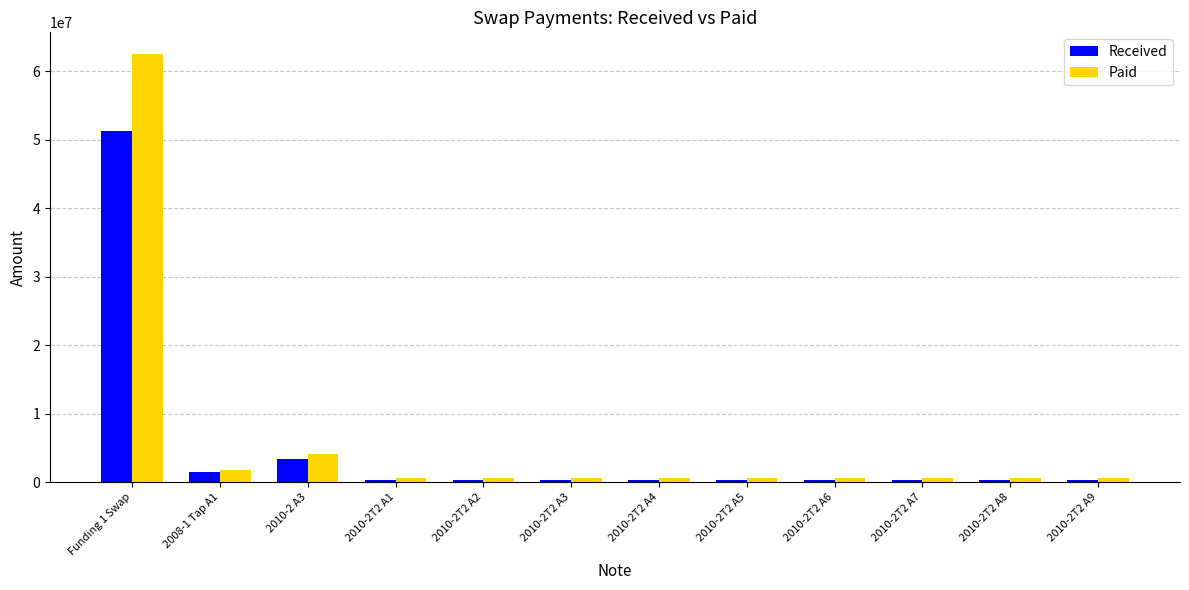

What is the smallest value displayed?

316592.7